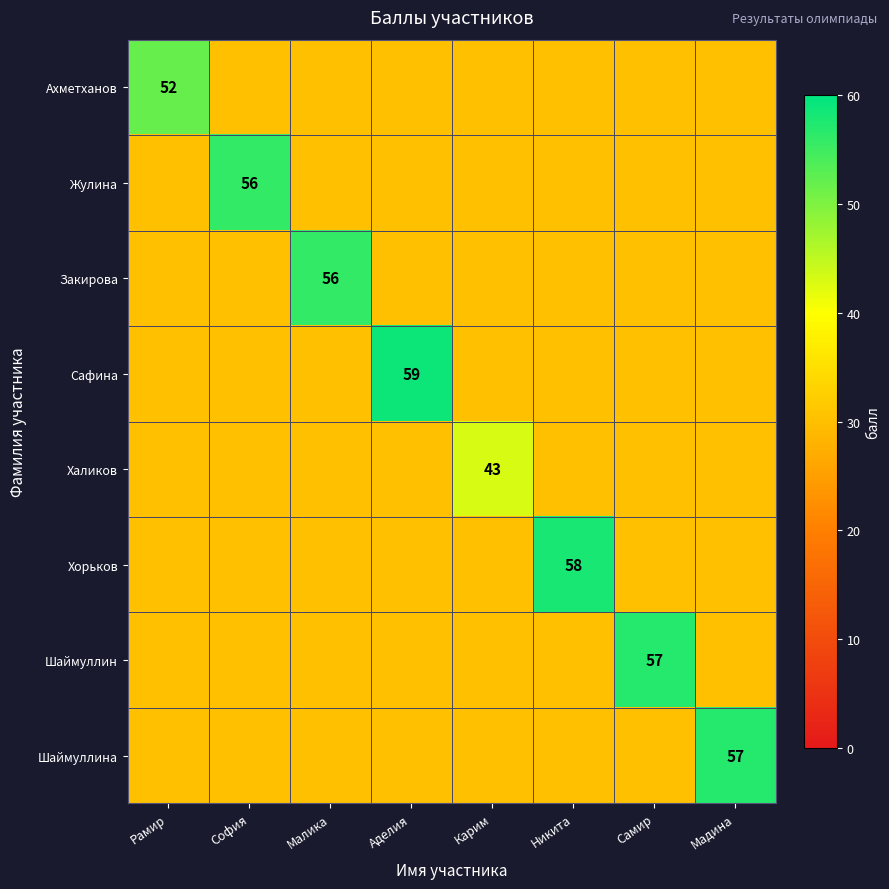

At Самир, list the series in order from smallest to largest.

Ахметханов, Жулина, Закирова, Сафина, Халиков, Хорьков, Шаймуллина, Шаймуллин